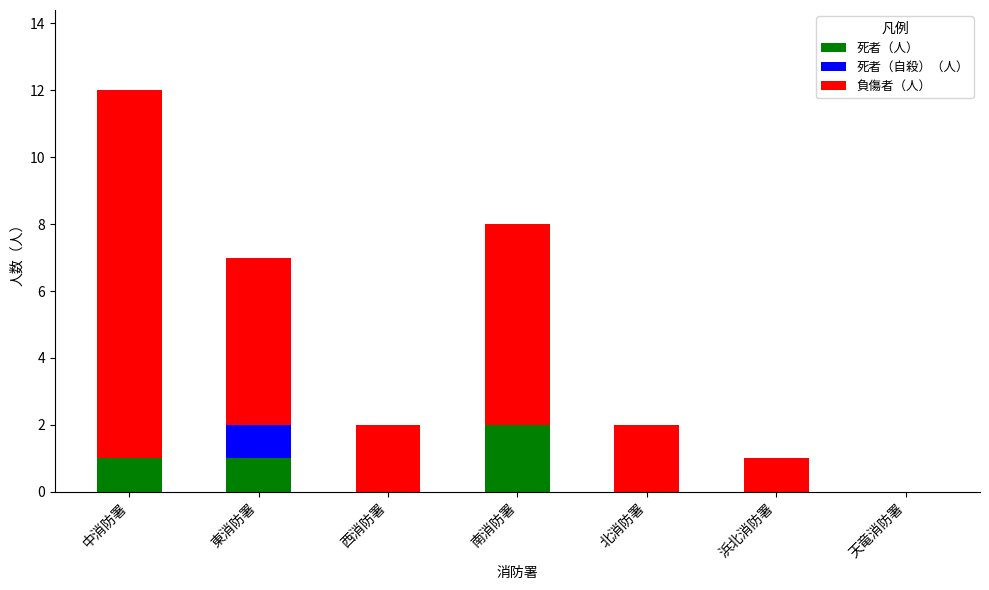

Count the number of categories in the chart.

7